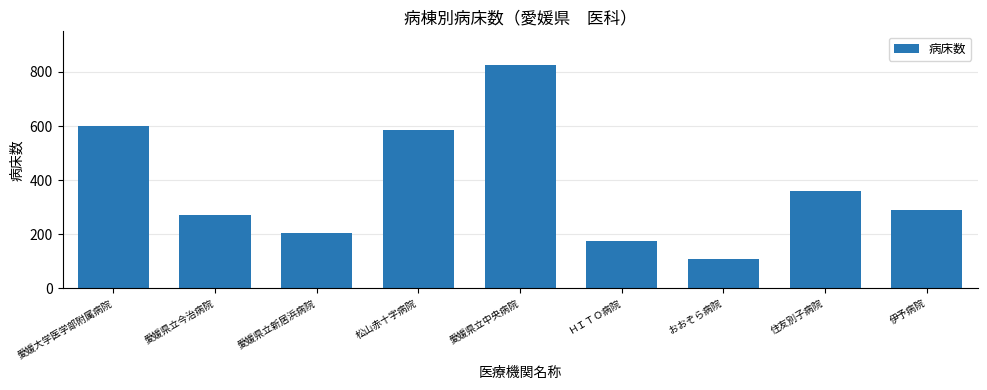

What is the label of the 5th bar from the right?

愛媛県立中央病院